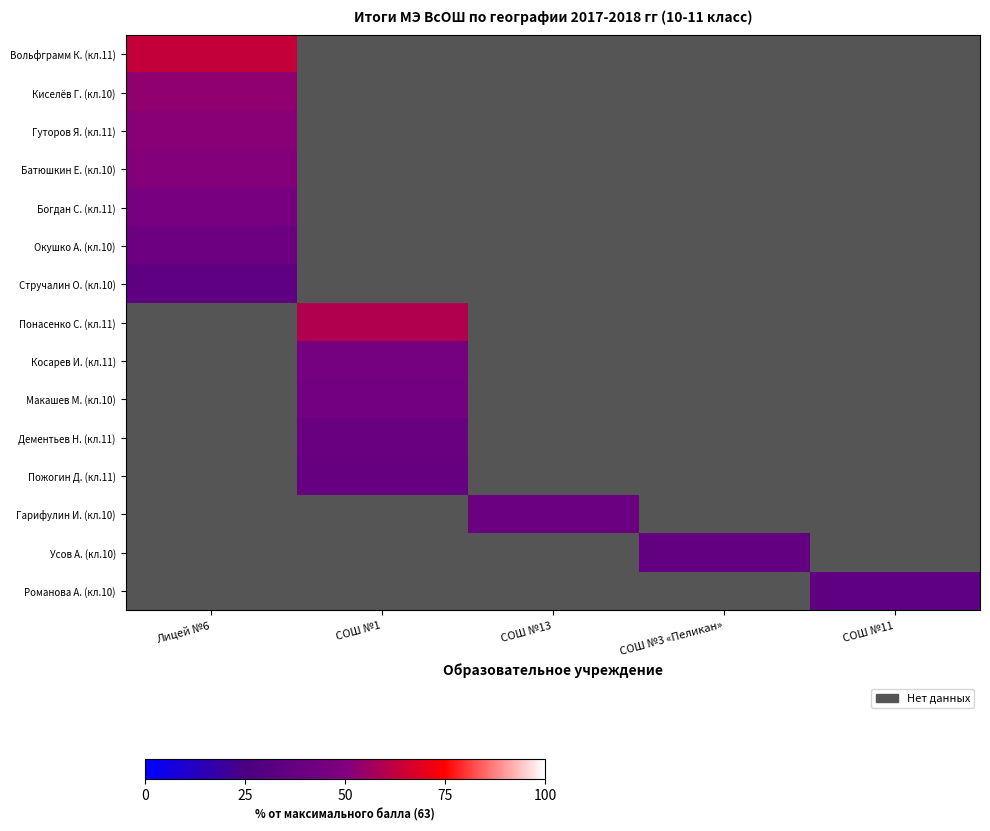

At how many categories does at least one series exceed 34?

5